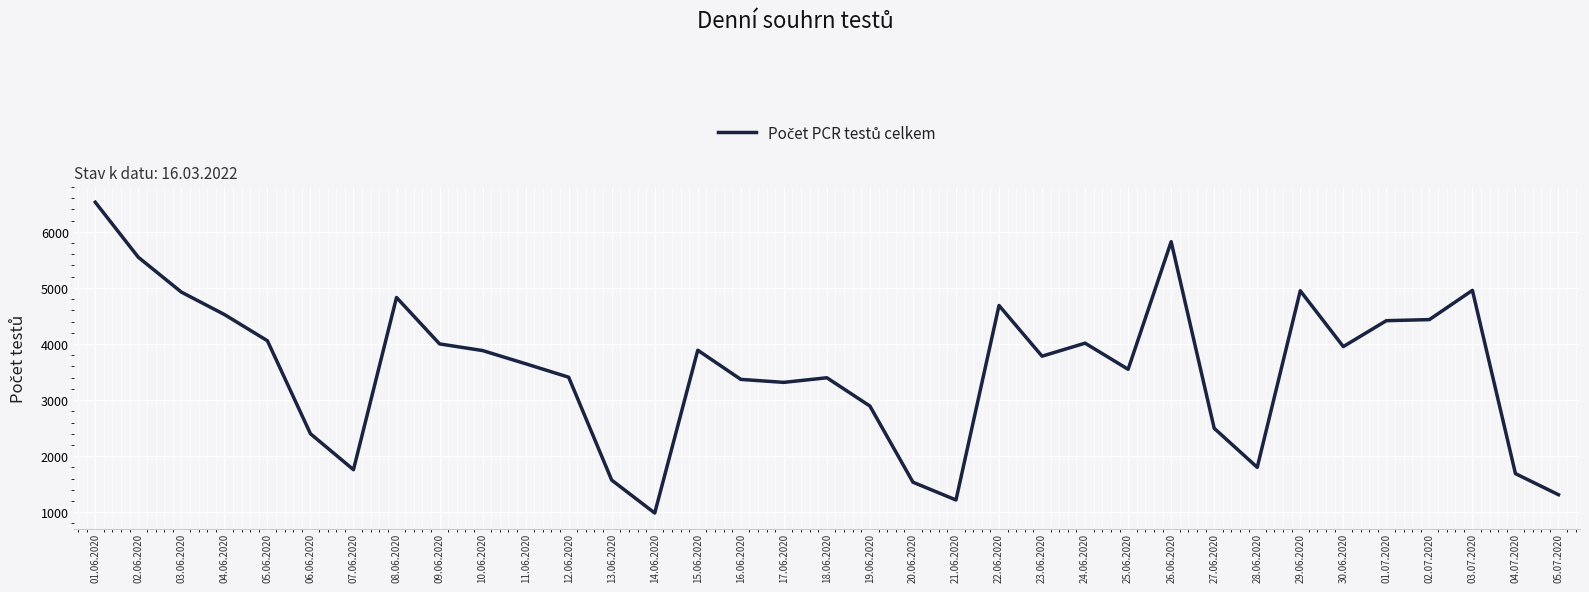

The chart shows a value of 5547 at 02.06.2020. True or false?

True